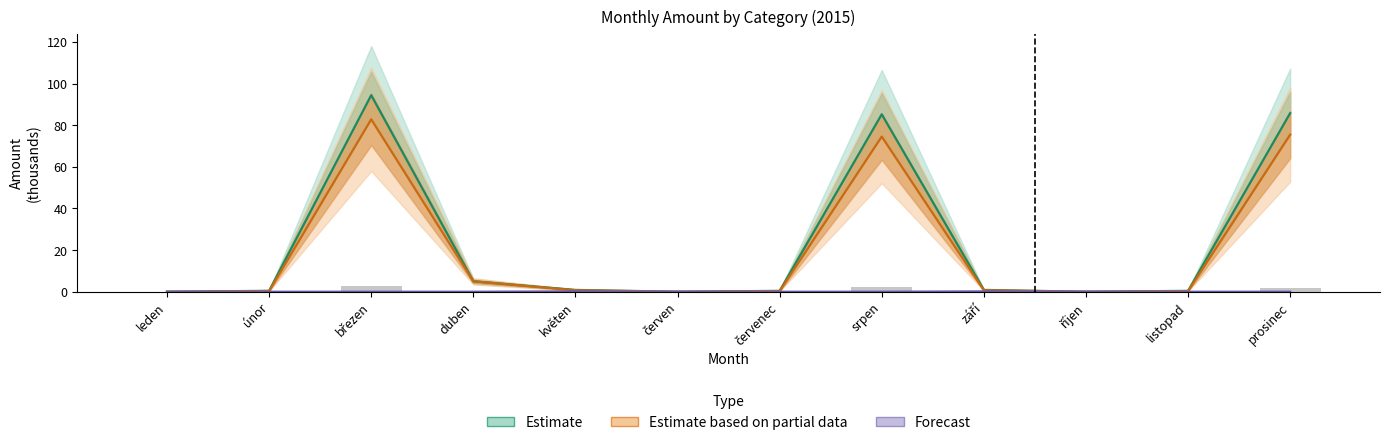

How many positive values are there?

9